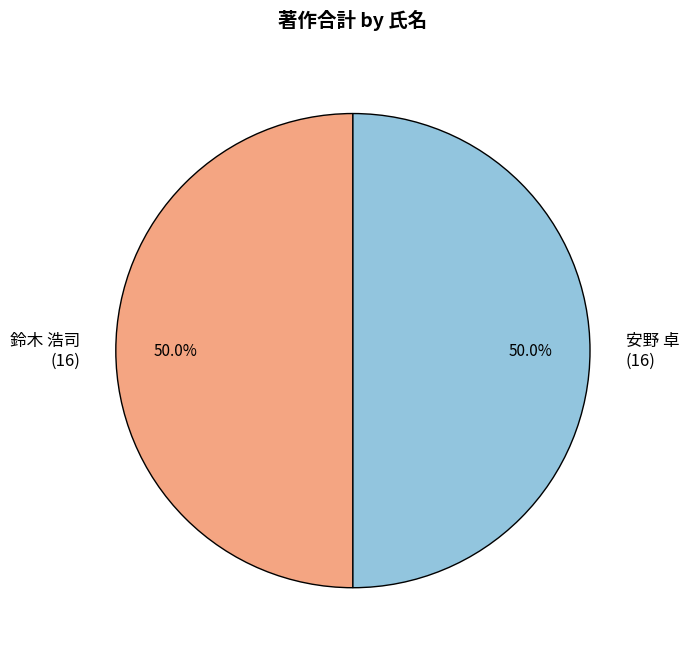

Approximately how many times larger is the value at 安野 卓 compared to 鈴木 浩司?

1.0